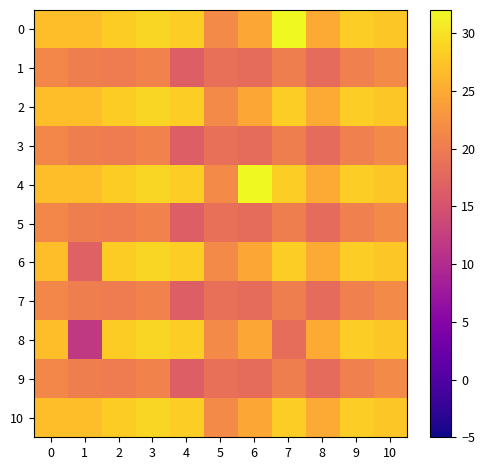

Which has a higher value, 3 or 0?

3